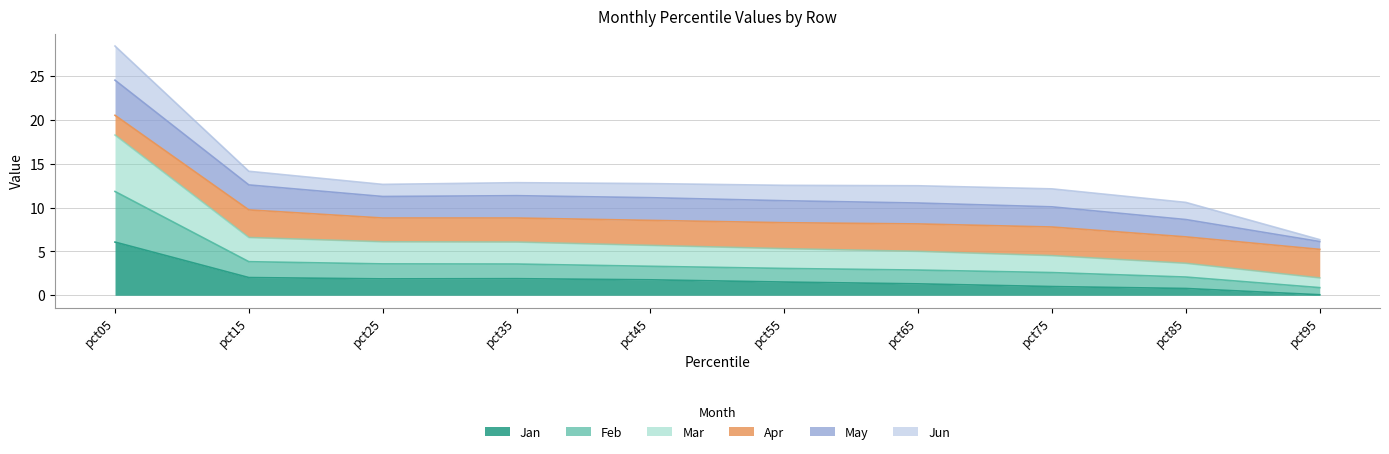

How many lines are shown in the chart?

6